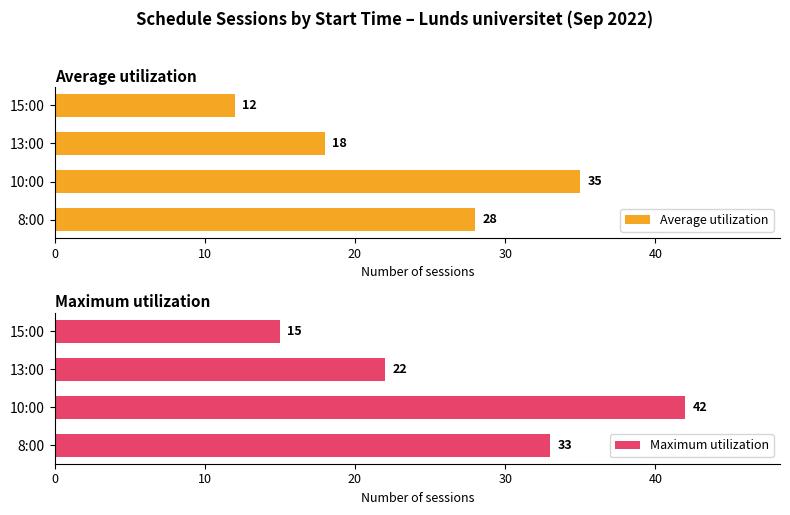

How many Maximum utilization values are between 22 and 42?

3